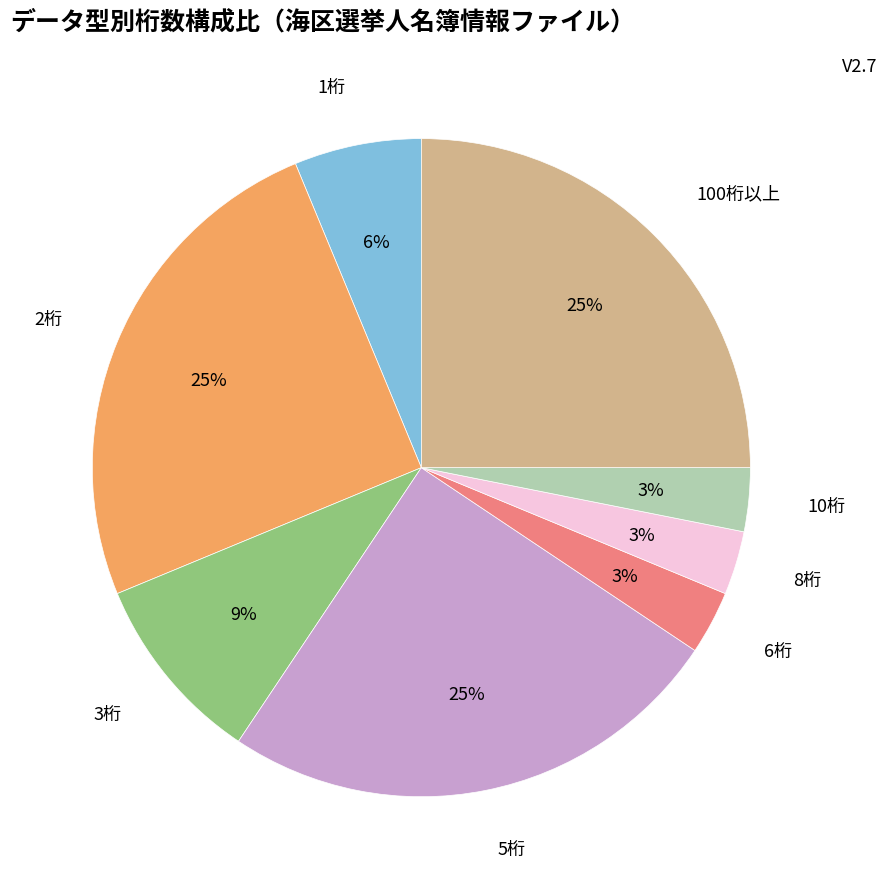

Is 6桁 the majority of the pie?

No